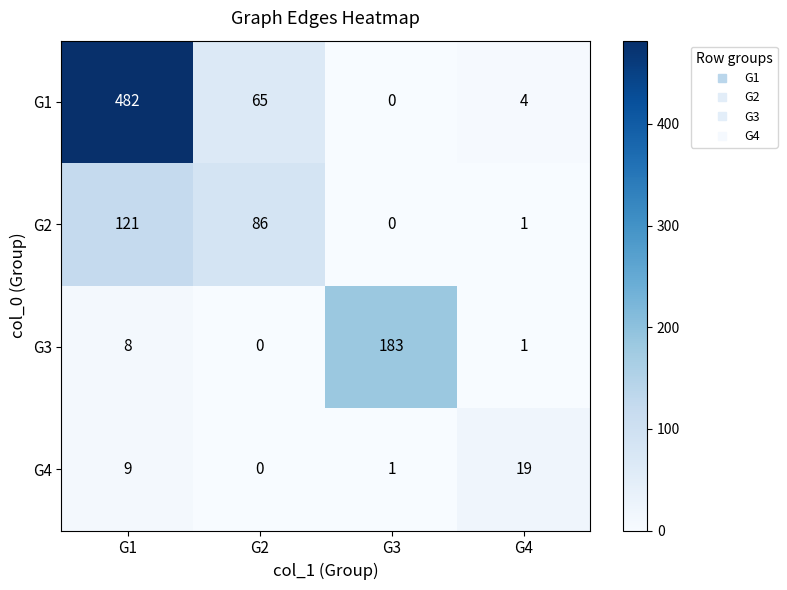

At which label does G2 reach its peak?

G1